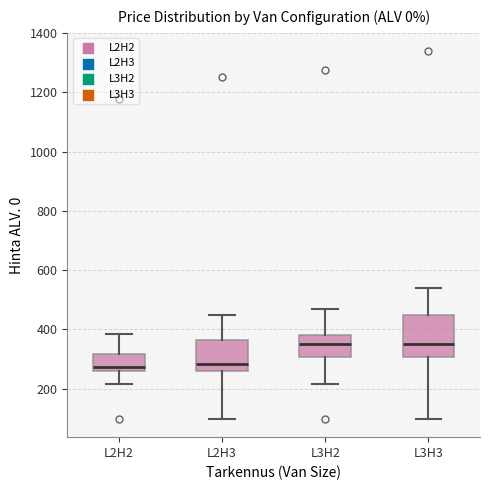

Where is the lower edge of the box for L2H3 on the y-axis? The values are not printed on the chart, so give them approximately, as read against the axis.

260